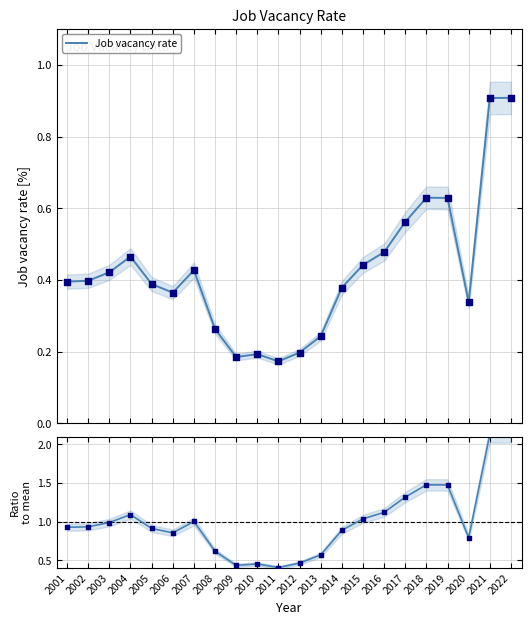

Which series contains the lowest Y value?

Job vacancy rate